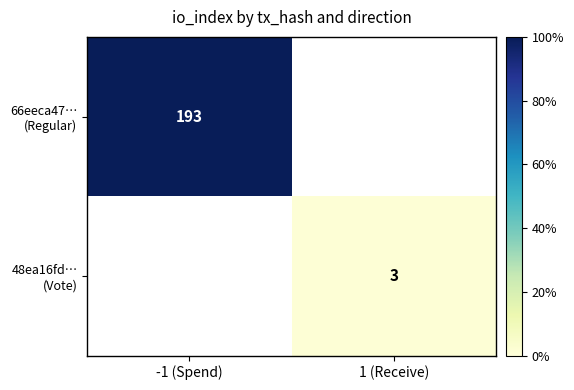

How many values in 66eeca47… (Regular) are above zero?

1